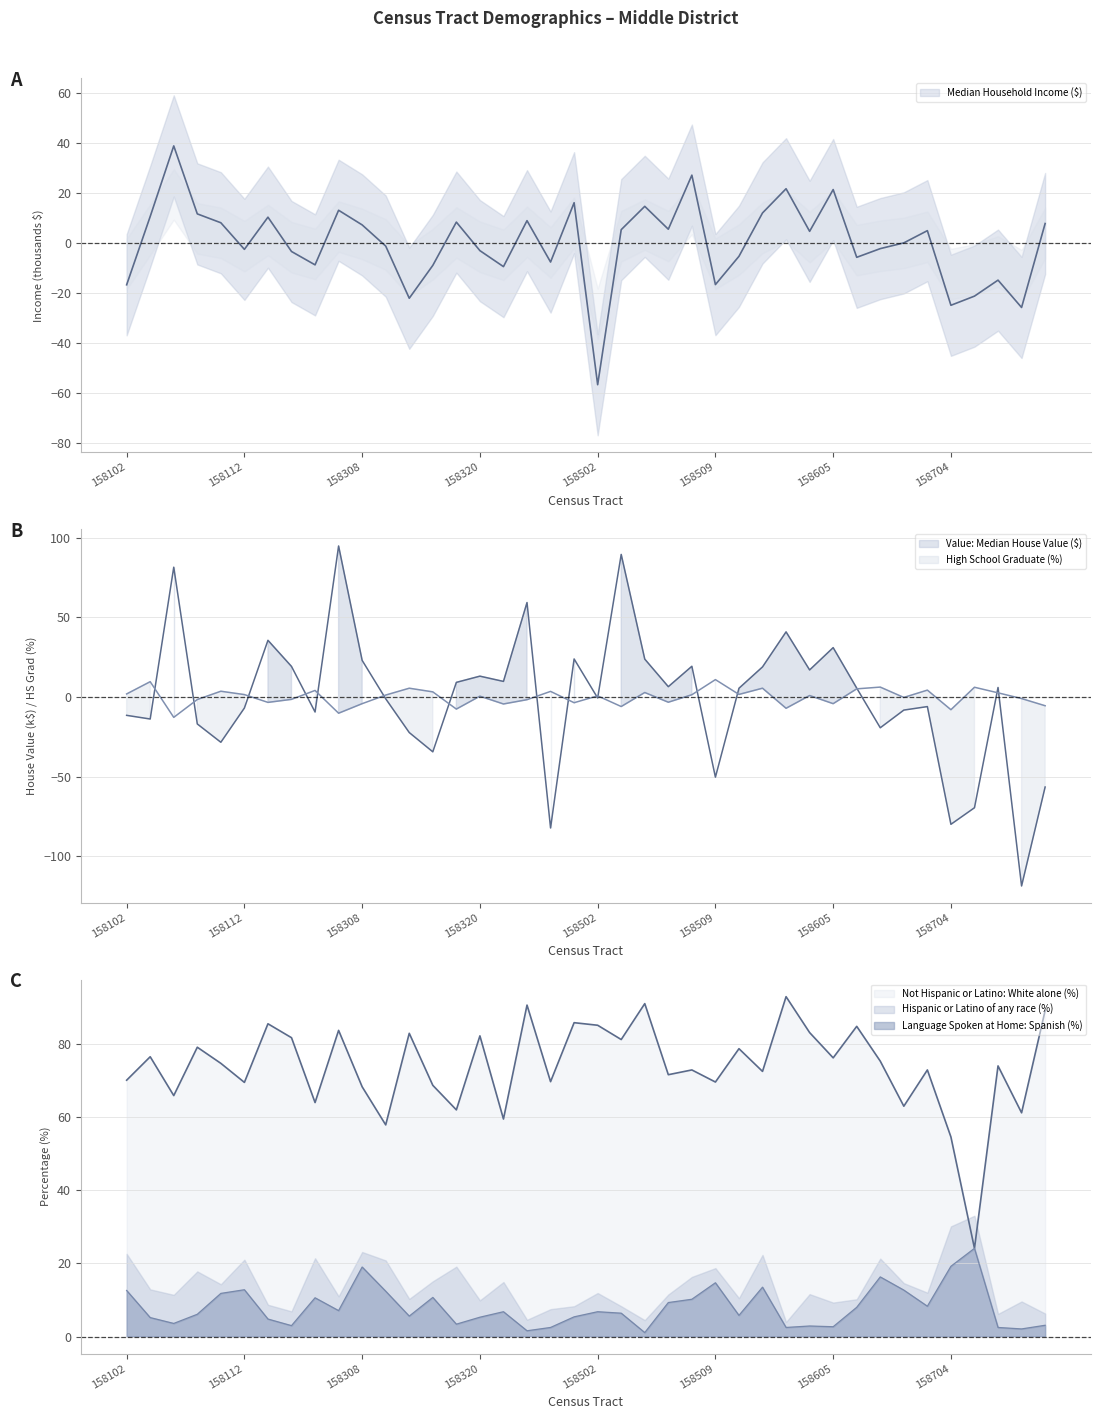

Is the value of Median Household Income ($) at 158401 greater than the value of Language Spoken at Home: Spanish (%) at 158502?

Yes